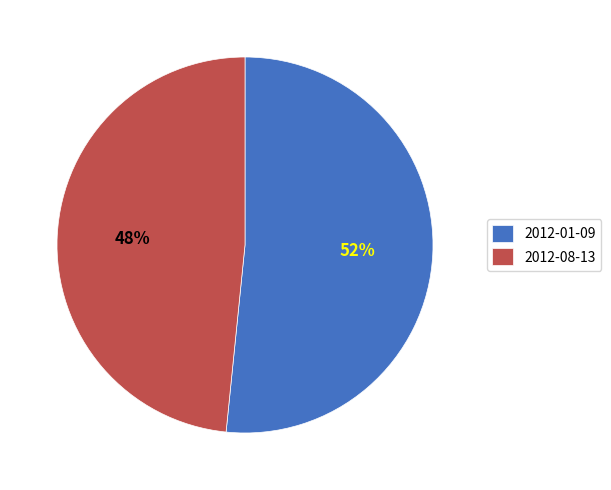

Is the sum of 2012-01-09 and 2012-08-13 greater than half?

Yes